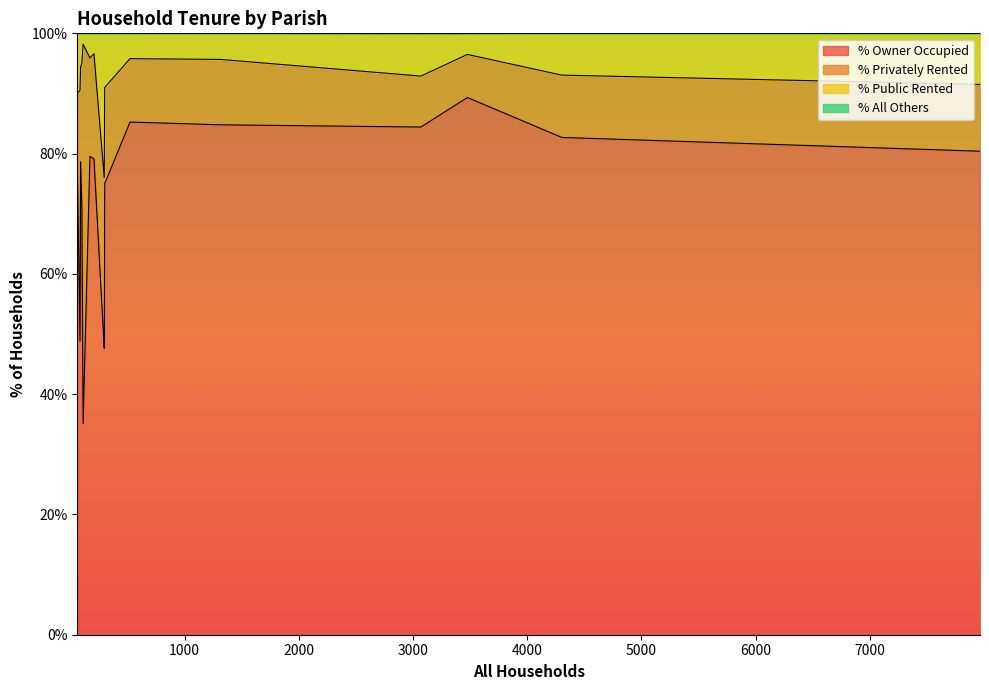

Which series has the largest range (max minus min)?

% Privately Rented